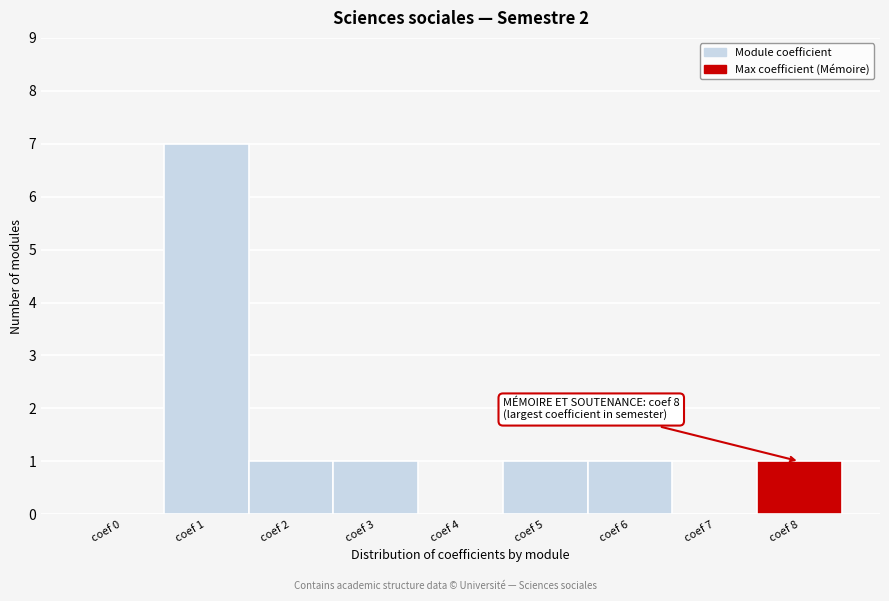

Reading left to right, list all the values displayed in this chart.

coef 0=0	coef 1=7	coef 2=1	coef 3=1	coef 4=0	coef 5=1	coef 6=1	coef 7=0	coef 8=1